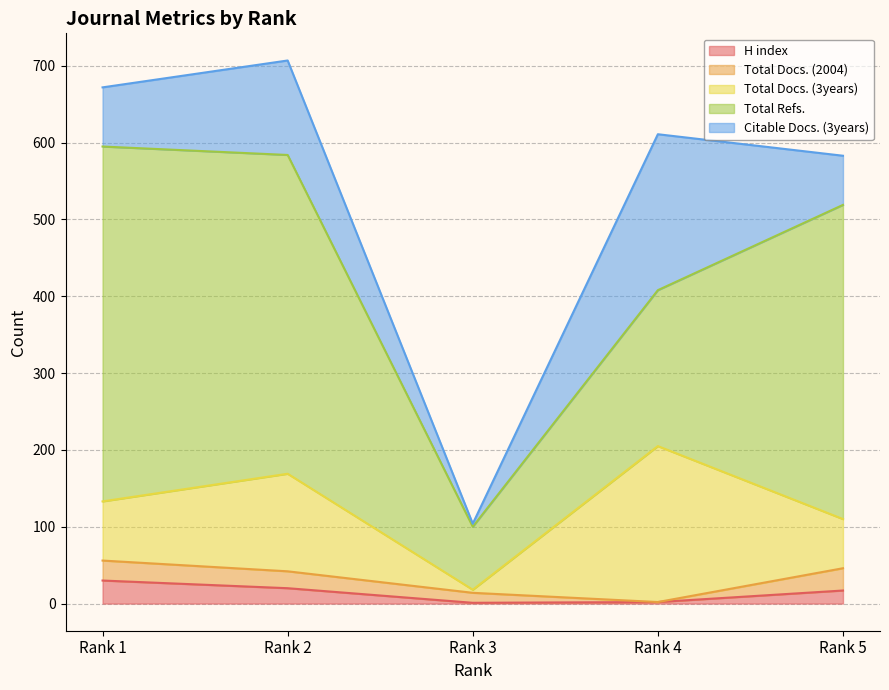

Reading left to right, extract all data points from this chart.

H index: 30	20	1	2	17
Total Docs. (2004): 26	22	13	0	29
Total Docs. (3years): 77	127	4	203	64
Total Refs.: 462	415	82	203	409
Citable Docs. (3years): 77	123	4	203	64